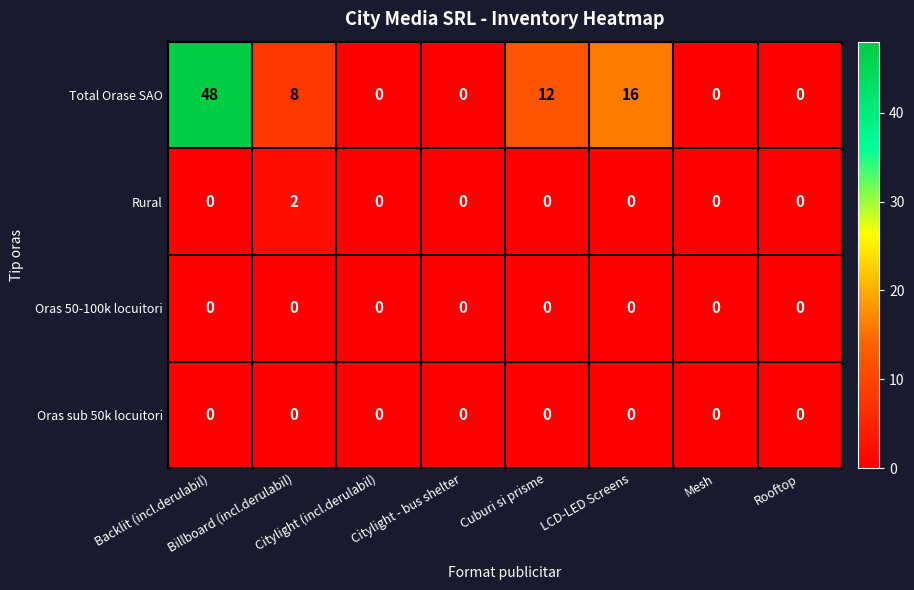

How many positive values does the Total Orase SAO series have?

4